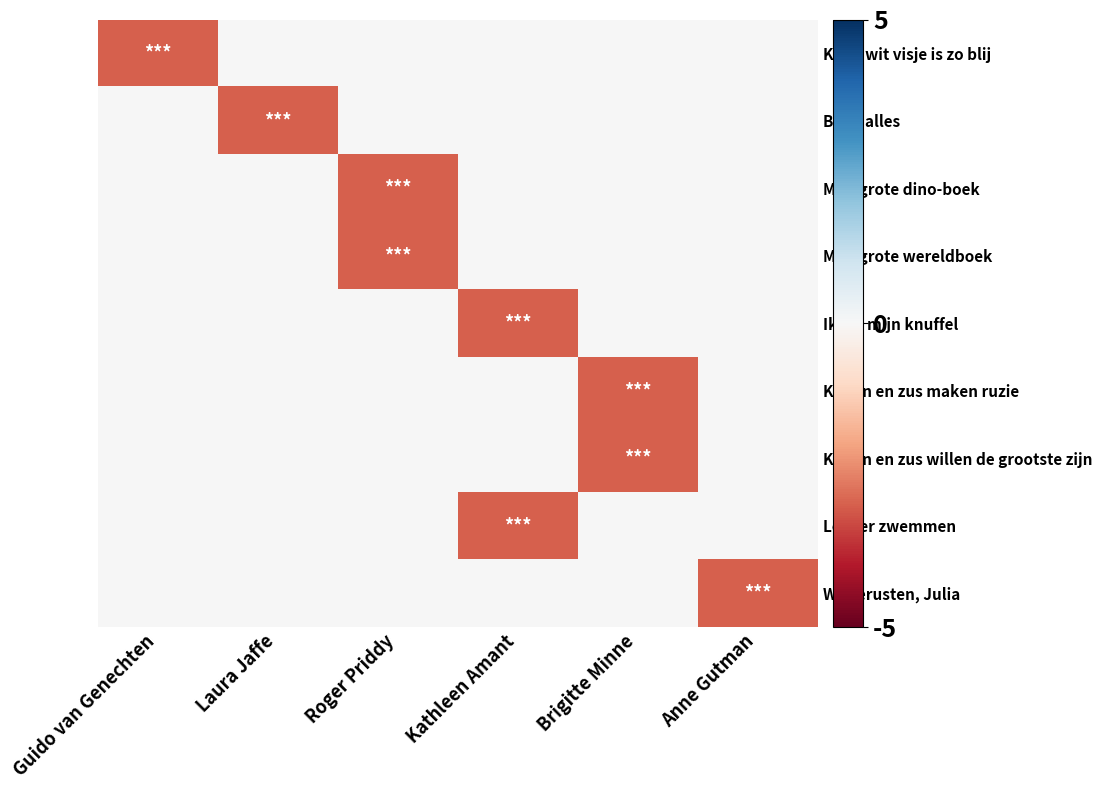

Reading left to right, what are all the values shown in this chart?

Klein wit visje is zo blij: Guido van Genechten=-3	Laura Jaffe=0	Roger Priddy=0	Kathleen Amant=0	Brigitte Minne=0	Anne Gutman=0
Bijna alles: Guido van Genechten=0	Laura Jaffe=-3	Roger Priddy=0	Kathleen Amant=0	Brigitte Minne=0	Anne Gutman=0
Mijn grote dino-boek: Guido van Genechten=0	Laura Jaffe=0	Roger Priddy=-3	Kathleen Amant=0	Brigitte Minne=0	Anne Gutman=0
Mijn grote wereldboek: Guido van Genechten=0	Laura Jaffe=0	Roger Priddy=-3	Kathleen Amant=0	Brigitte Minne=0	Anne Gutman=0
Ik wil mijn knuffel: Guido van Genechten=0	Laura Jaffe=0	Roger Priddy=0	Kathleen Amant=-3	Brigitte Minne=0	Anne Gutman=0
Konijn en zus maken ruzie: Guido van Genechten=0	Laura Jaffe=0	Roger Priddy=0	Kathleen Amant=0	Brigitte Minne=-3	Anne Gutman=0
Konijn en zus willen de grootste zijn: Guido van Genechten=0	Laura Jaffe=0	Roger Priddy=0	Kathleen Amant=0	Brigitte Minne=-3	Anne Gutman=0
Lekker zwemmen: Guido van Genechten=0	Laura Jaffe=0	Roger Priddy=0	Kathleen Amant=-3	Brigitte Minne=0	Anne Gutman=0
Welterusten, Julia: Guido van Genechten=0	Laura Jaffe=0	Roger Priddy=0	Kathleen Amant=0	Brigitte Minne=0	Anne Gutman=-3